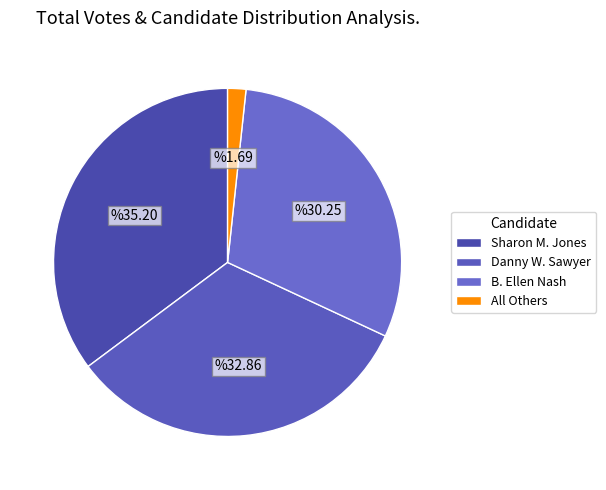

To the nearest percent, what percentage of the pie is Danny W. Sawyer?

33%